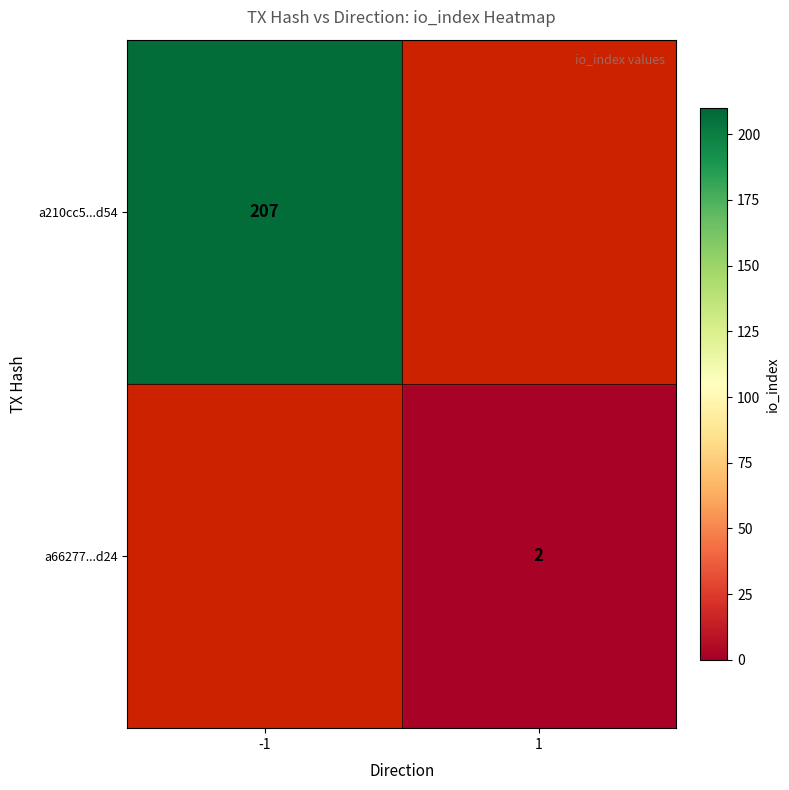

True or false: a210cc5...d54 has a value of 207 at -1.

True